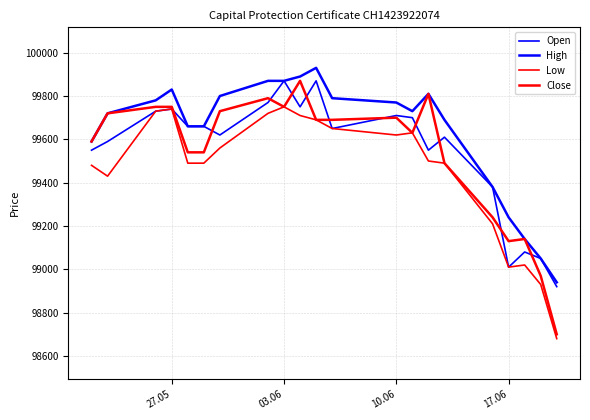

Does the chart have visible grid lines?

Yes